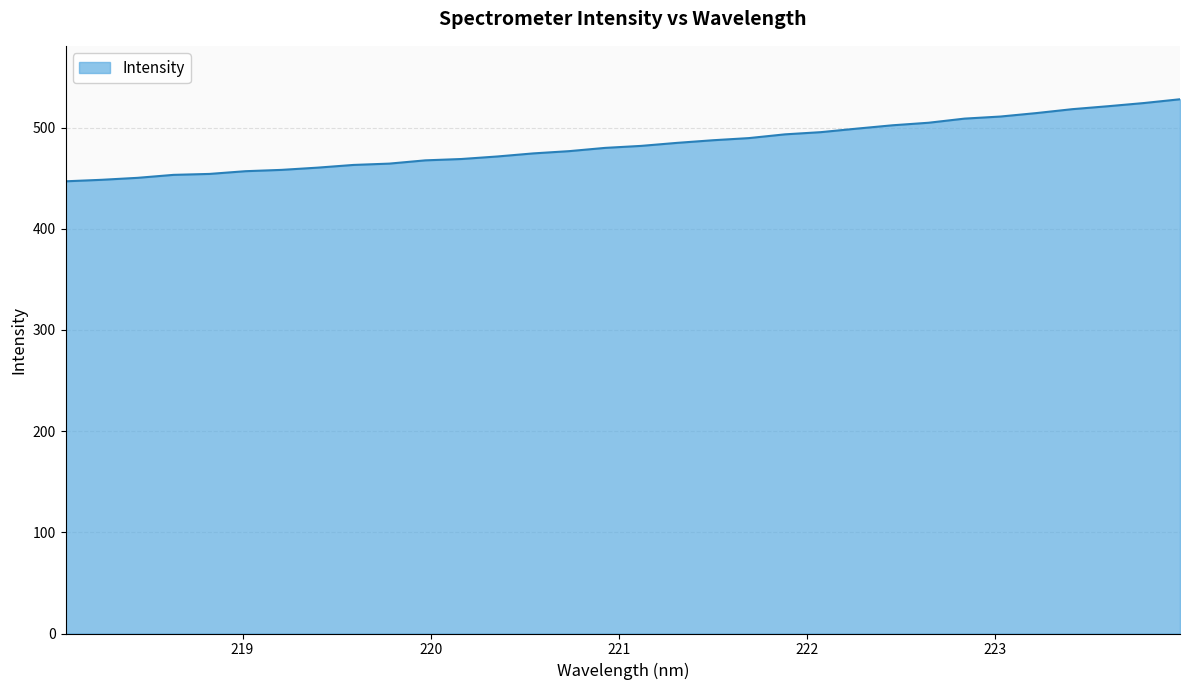

What is the difference between the maximum and minimum values?

81.1